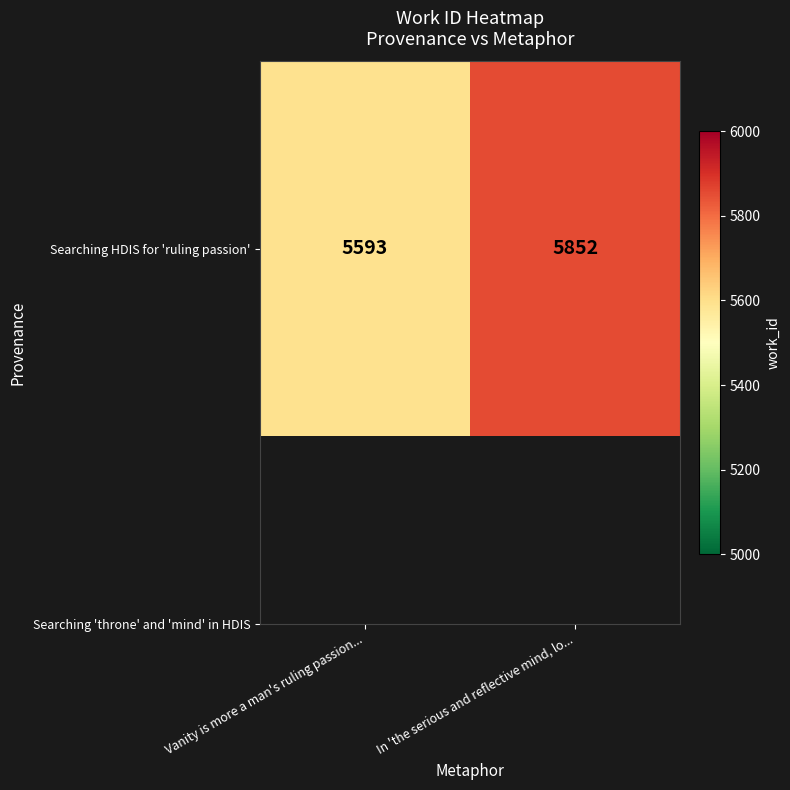

What is the difference between the maximum and minimum values?

259